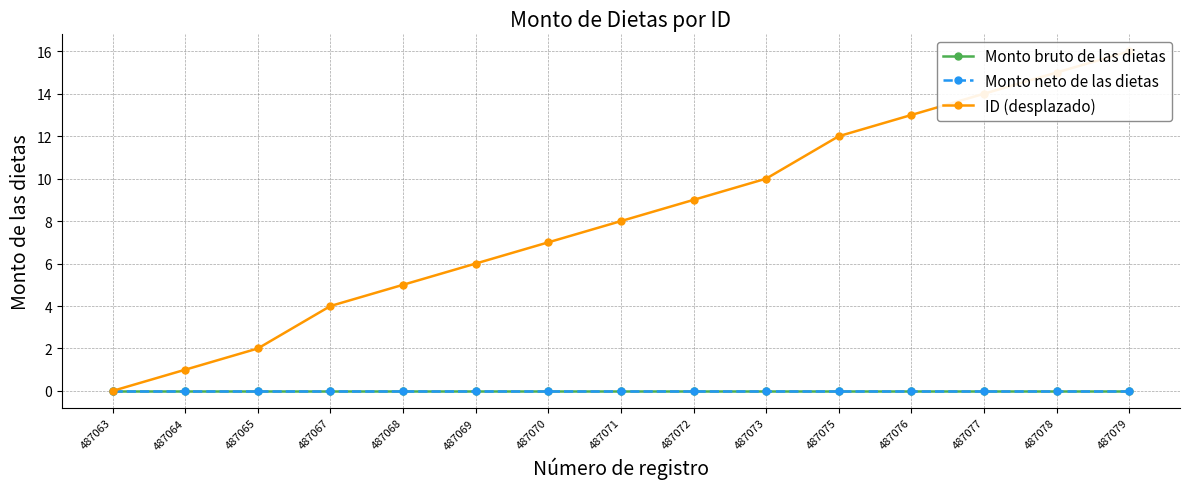

True or false: Monto neto de las dietas and Monto bruto de las dietas intersect in this chart.

False